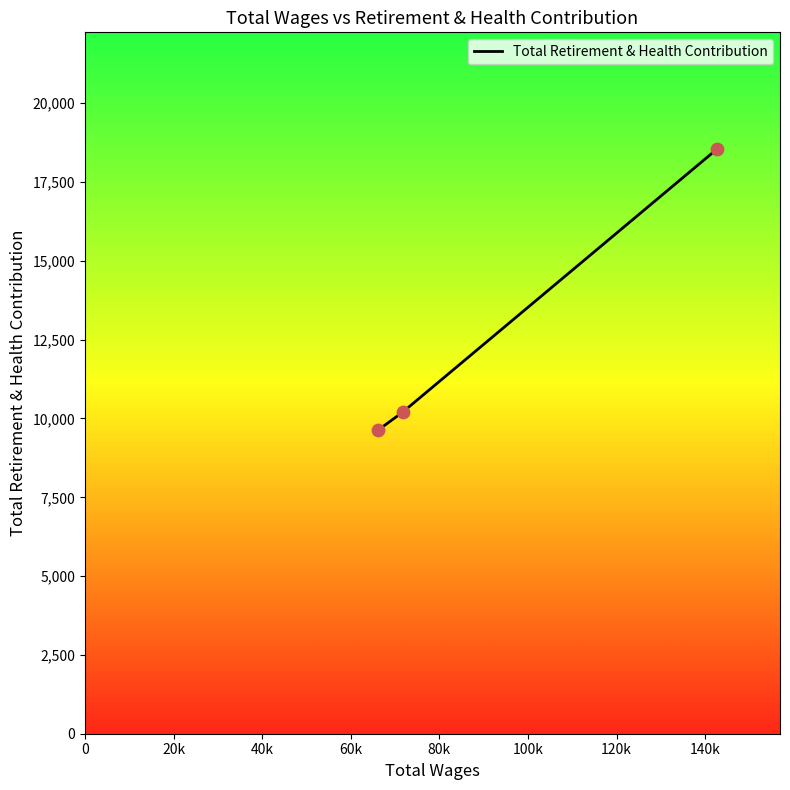

What is the maximum value shown in the chart?

18542